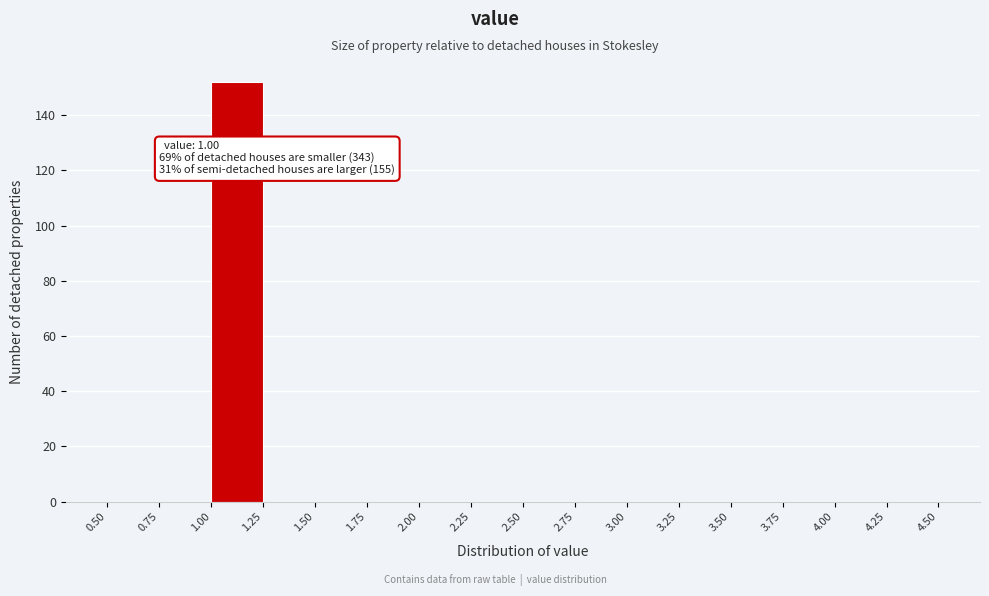

Over which range of the x-axis is the bar tallest?

1.00 to 1.25